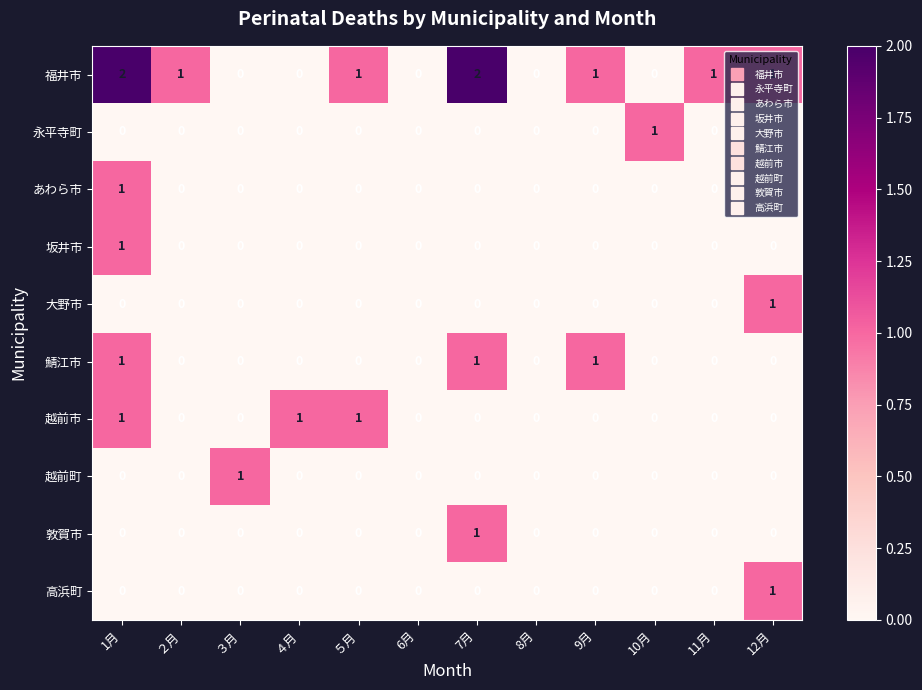

At which category is the sum across all series the highest?

1月